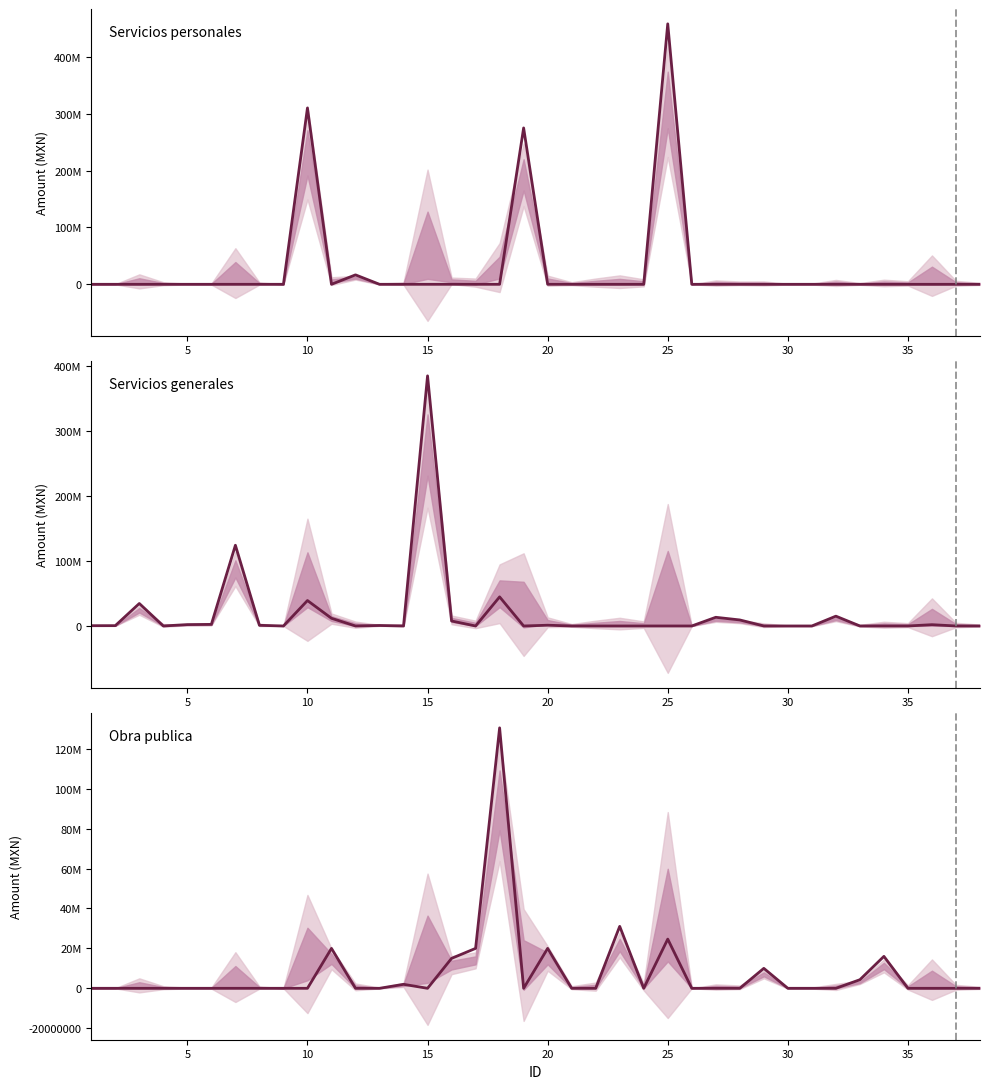

Is it true that 3000 Servicios generales equals 6695333 at 10?

False